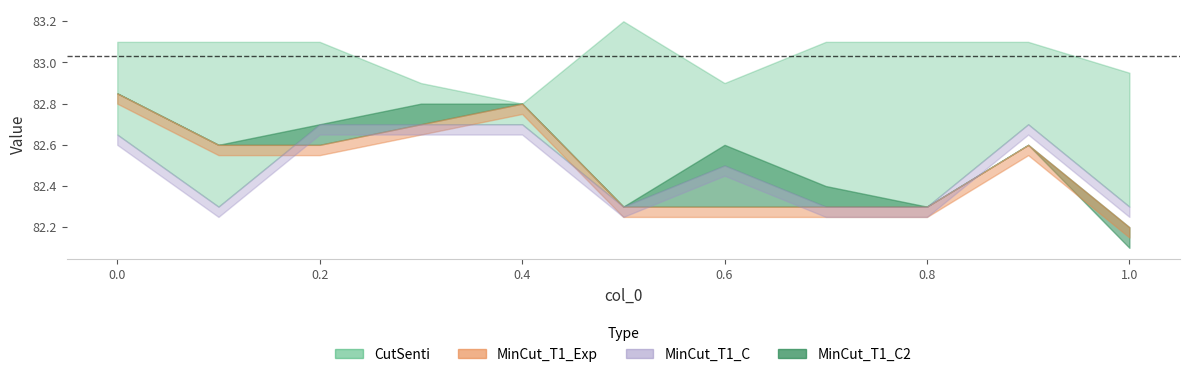

The MinCut_T1_C2 series shows 114.4 at 0.5. True or false?

False